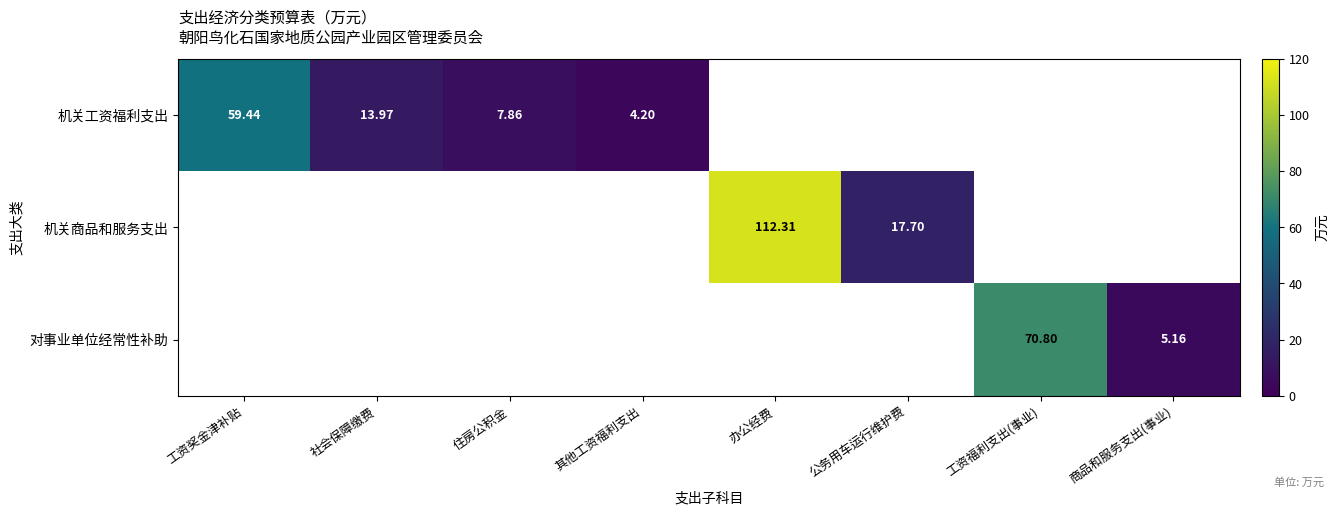

What is the maximum value shown in the chart?

112.3